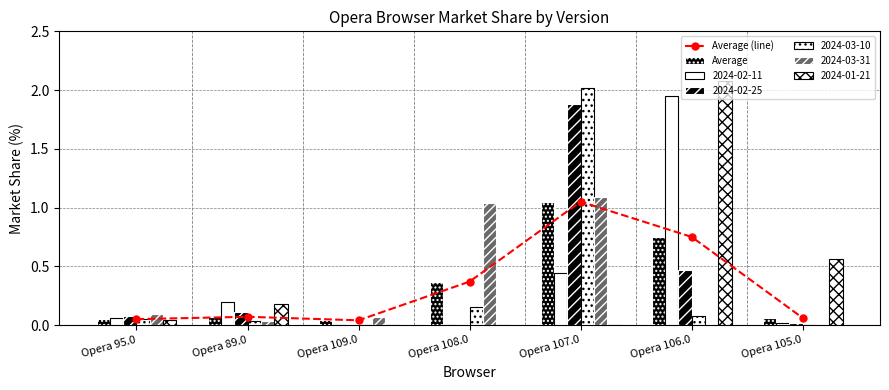

Rank the series at Opera 105.0 from lowest to highest value.

Average (line), Average